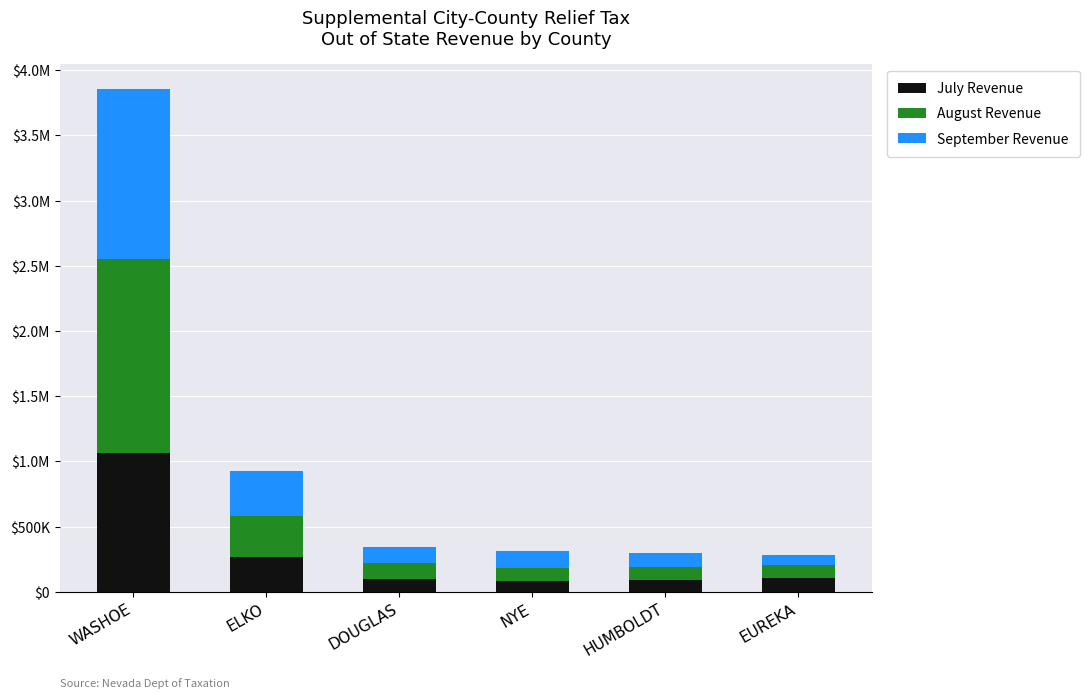

Is it true that July Revenue equals 1067873.5 at WASHOE?

True